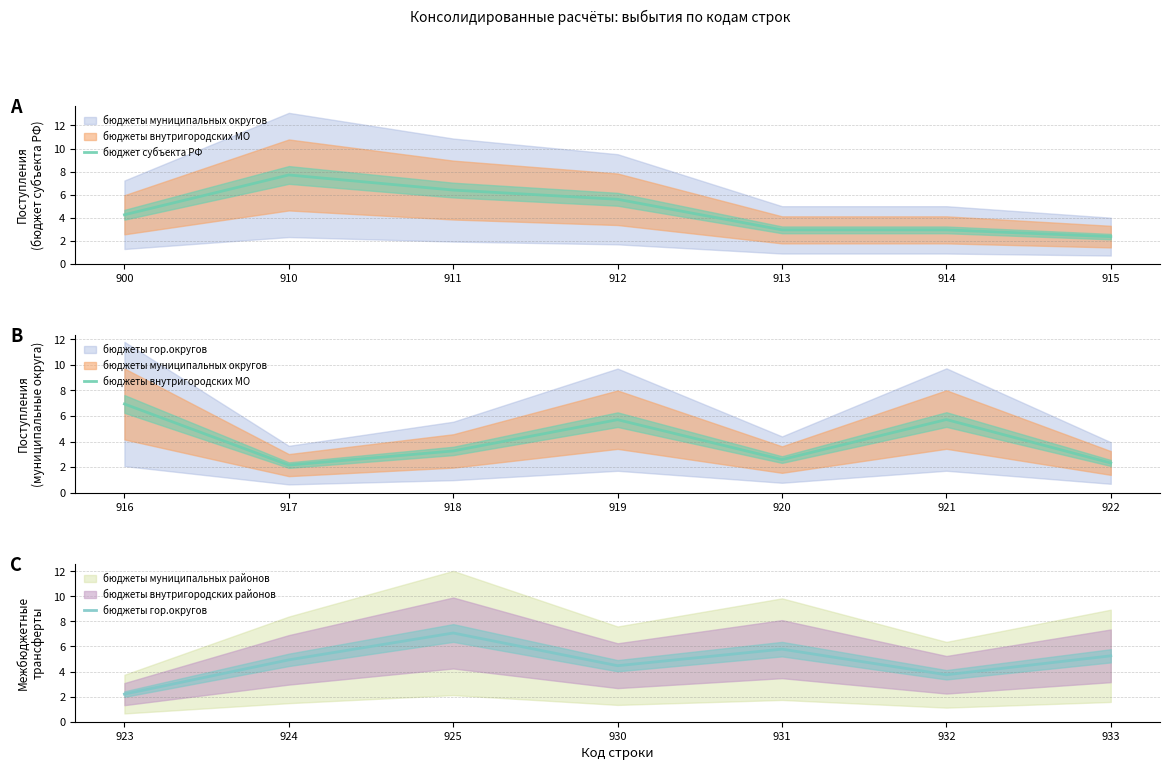

How many values in the бюджеты гор.округов series exceed 4?

5